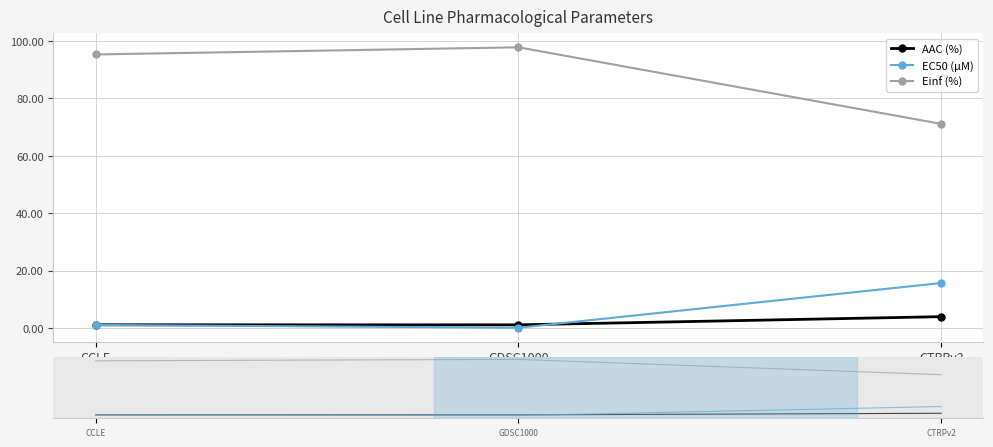

What is the sum of the EC50 (µM) values at CCLE and CTRPv2?

16.8